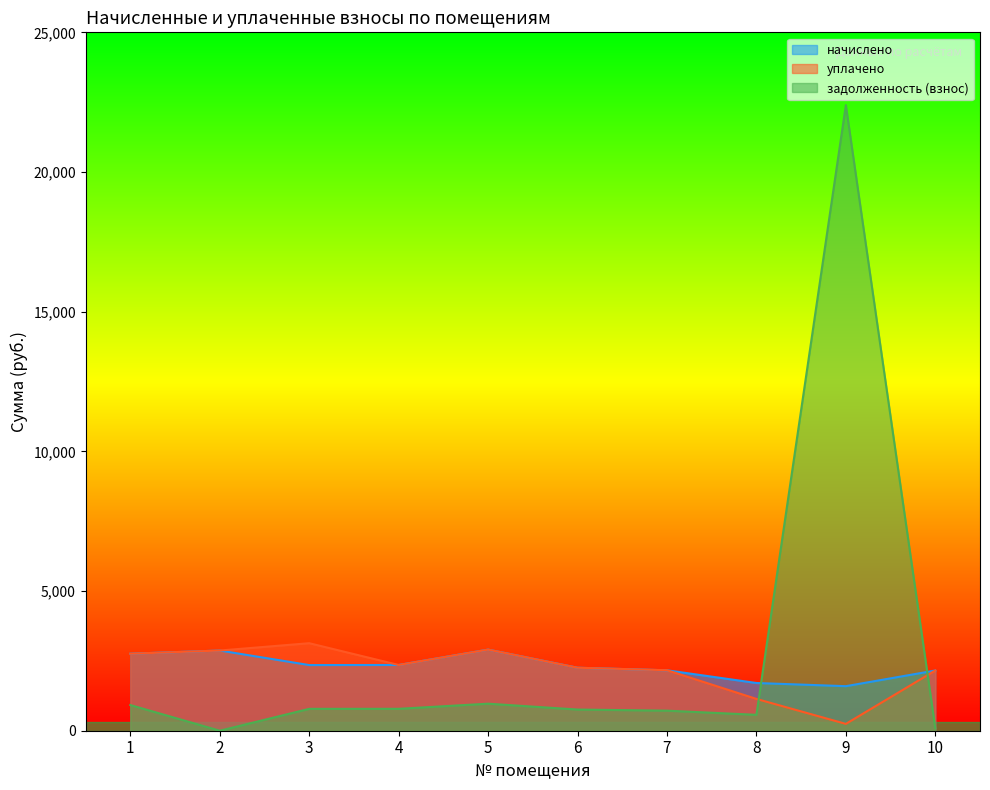

Where is начислено nearest to the value 2249?

6